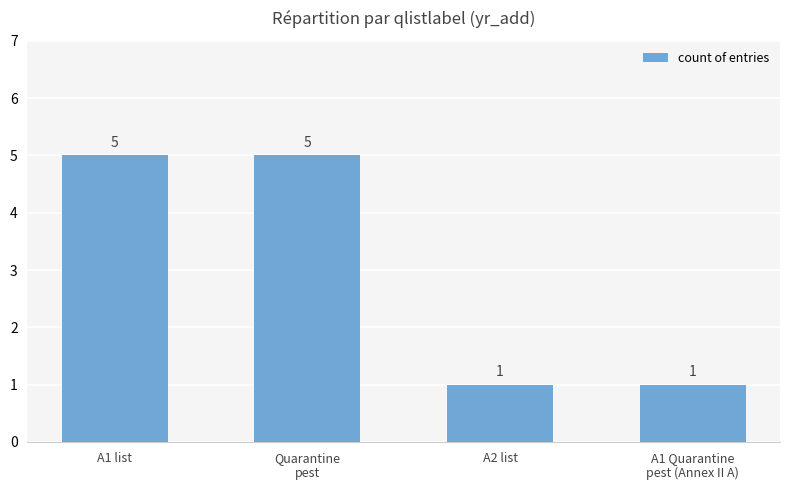

Reading right to left, list all the values displayed in this chart.

A1 Quarantine
pest (Annex II A)=1	A2 list=1	Quarantine
pest=5	A1 list=5